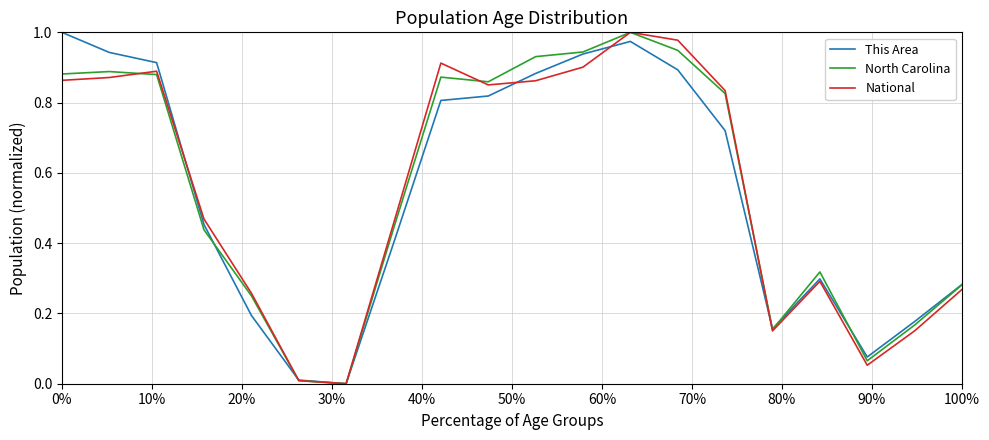

The value of This Area at 100% is 0.2. True or false?

False